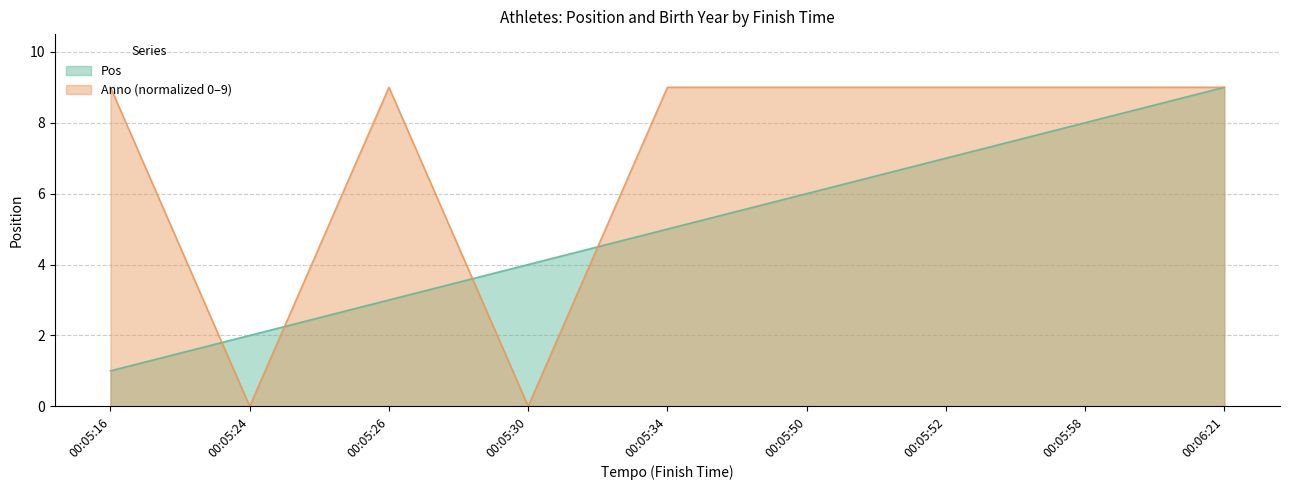

At which label does Anno reach its peak?

00:05:16